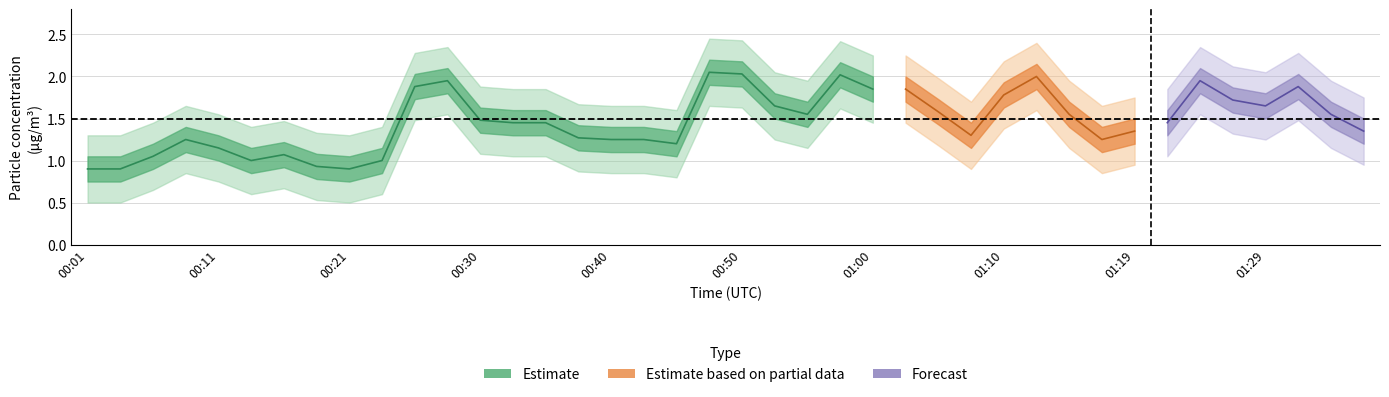

Is it true that P2 equals 1.4 at 01:22?

True